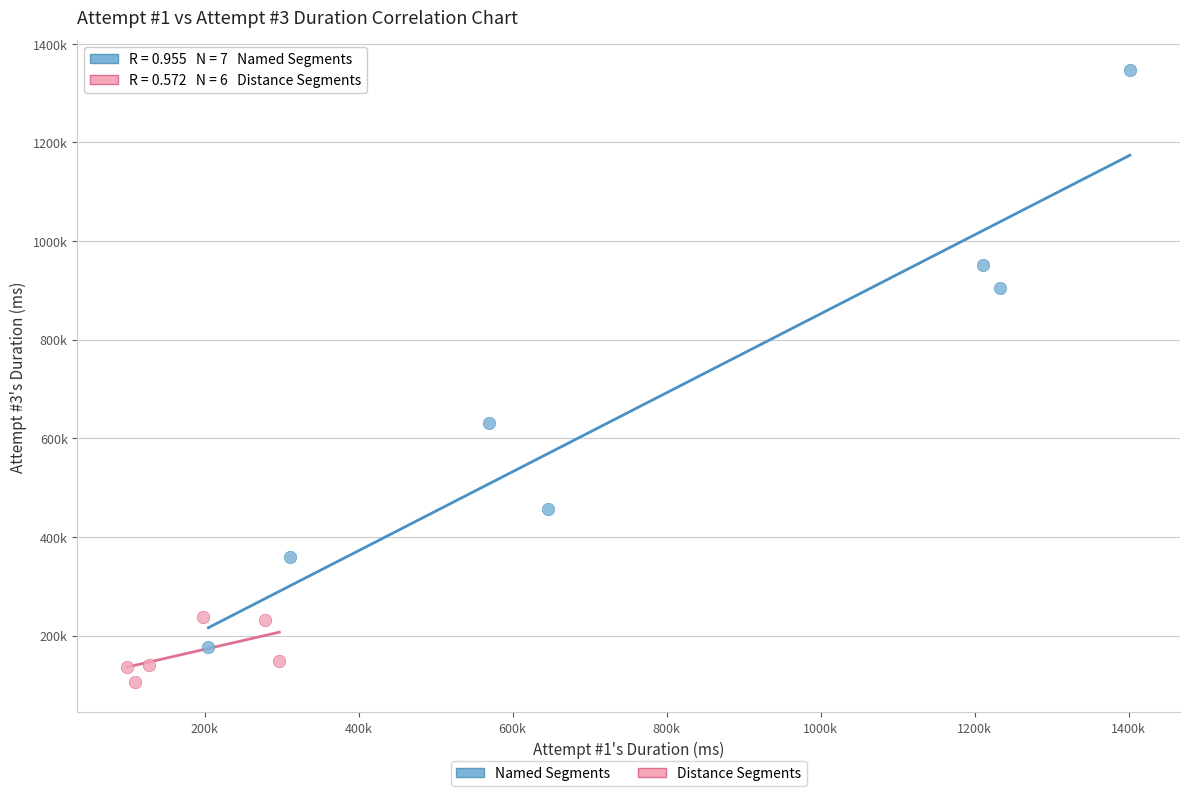

What are all the series names shown in the legend?

Named Segments, Distance Segments